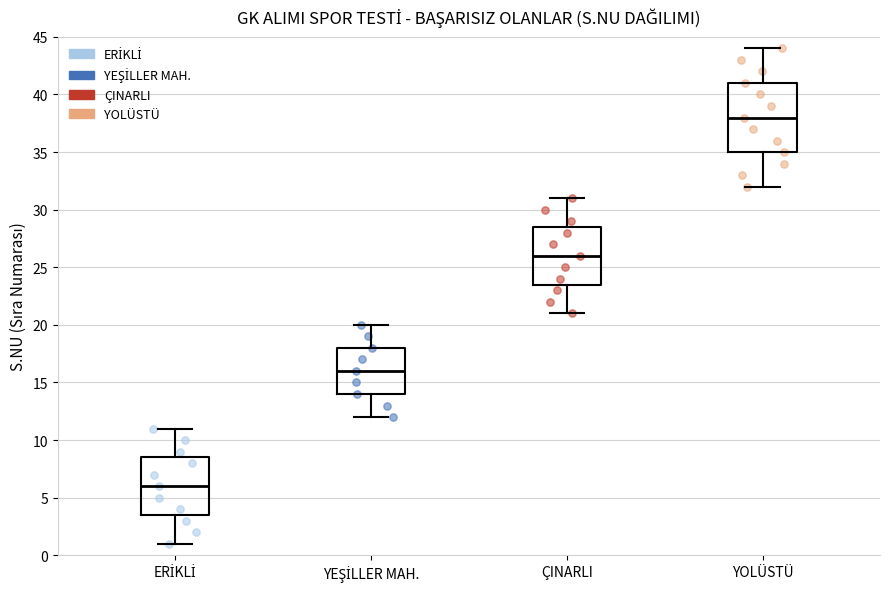

Reading left to right, read every box against the y-axis: the position of its median line, the range the box covers, and the ends of its whiskers. The values are not printed on the chart, so give them approximately, as read against the axis.

ERİKLİ: median 6.0, box 3.5 to 8.5, whiskers 1.0 to 11.0
YEŞİLLER MAH.: median 16.0, box 14.0 to 18.0, whiskers 12.0 to 20.0
ÇINARLI: median 26.0, box 23.5 to 28.5, whiskers 21.0 to 31.0
YOLÜSTÜ: median 38.0, box 35.0 to 41.0, whiskers 32.0 to 44.0